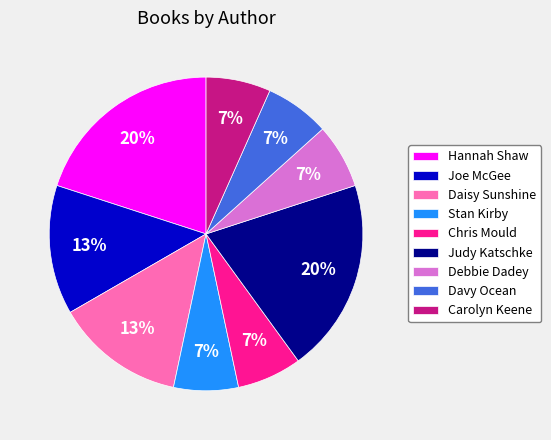

Combined, do Joe McGee and Stan Kirby account for over 50%?

No